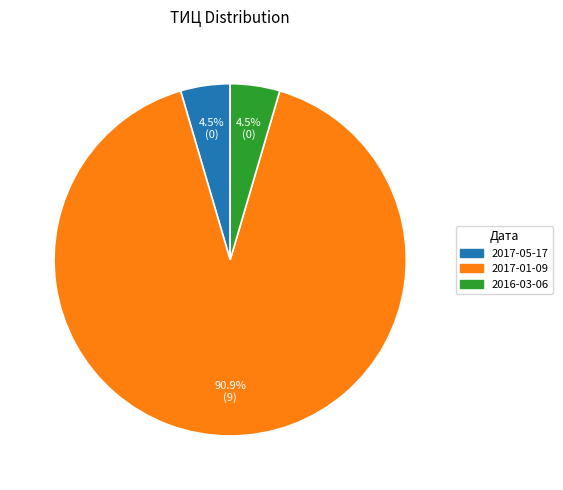

Combined, do 2017-05-17 and 2016-03-06 account for over 50%?

No